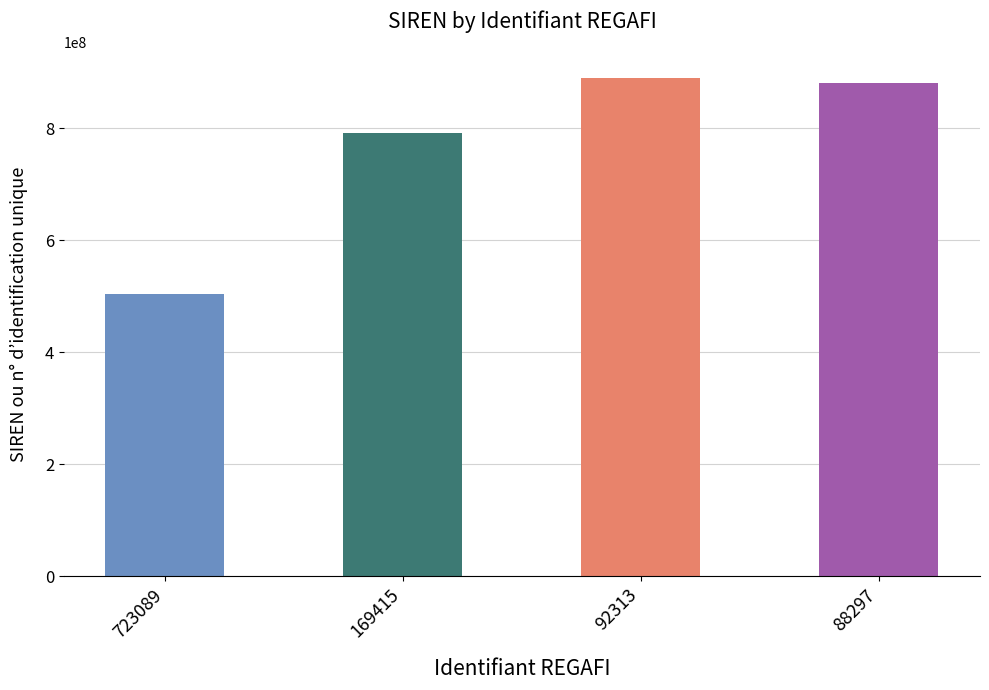

How many values are below 881715288?

2